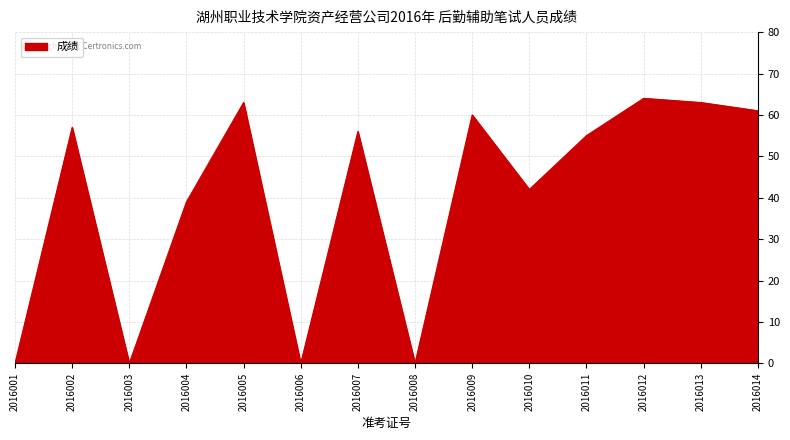

Between 2016012 and 2016006, which is larger?

2016012